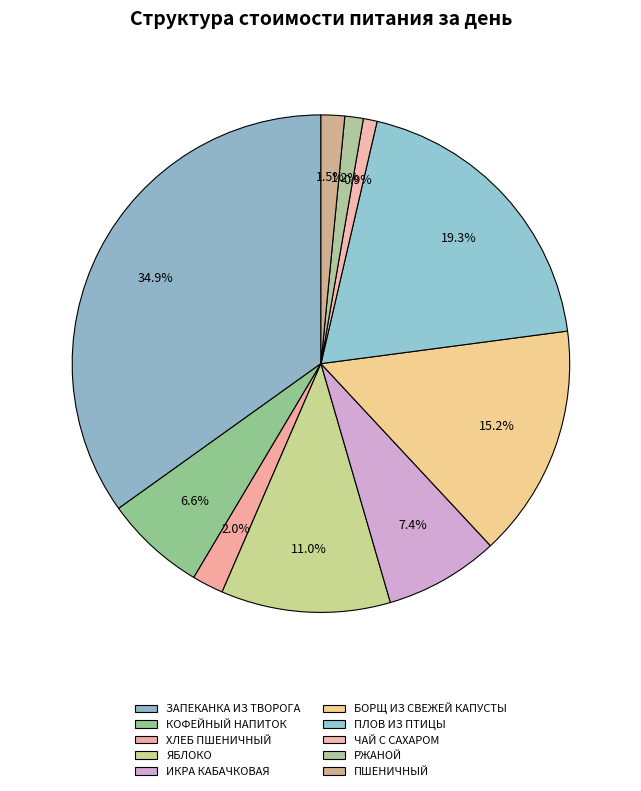

How many slices are in this pie chart?

10